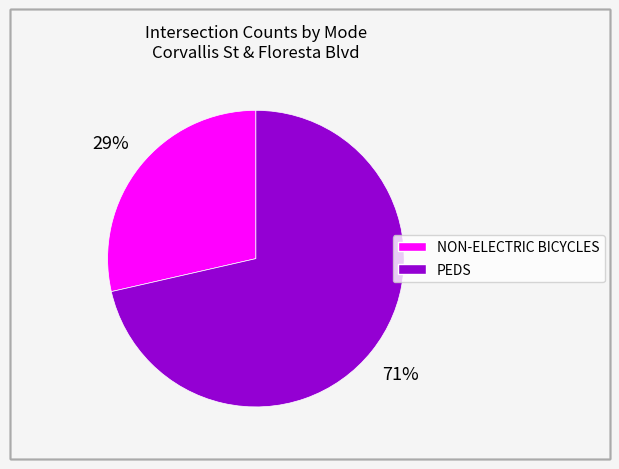

Is there any slice that represents more than half of the pie?

Yes